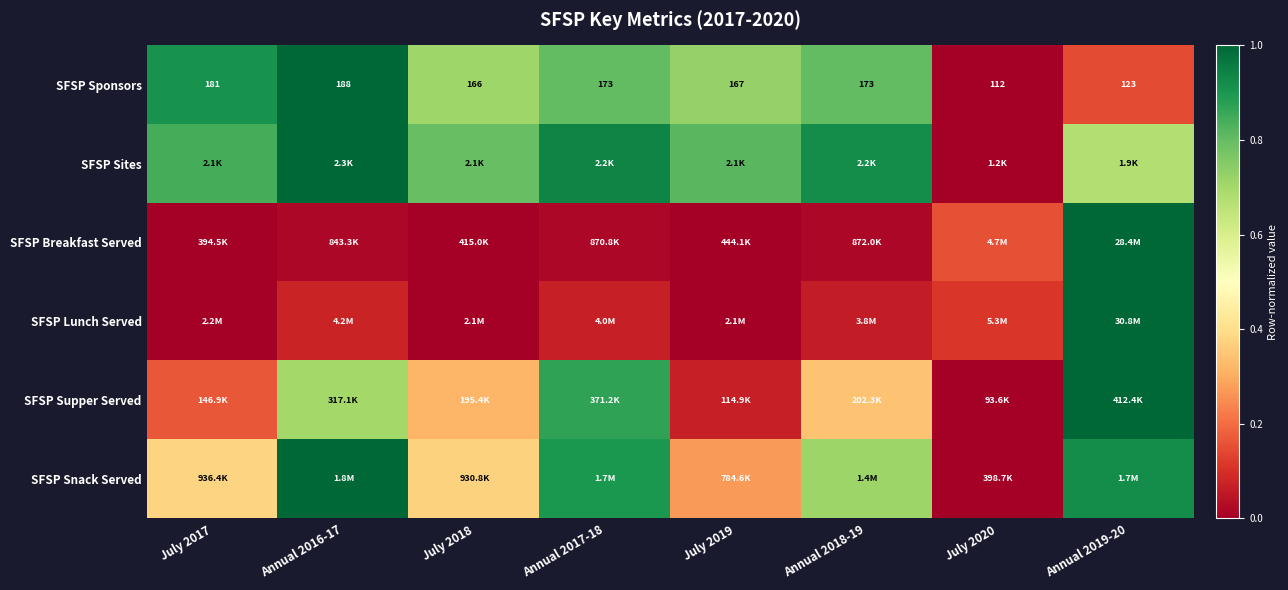

What is the sum of all SFSP Sponsors values?

5.1